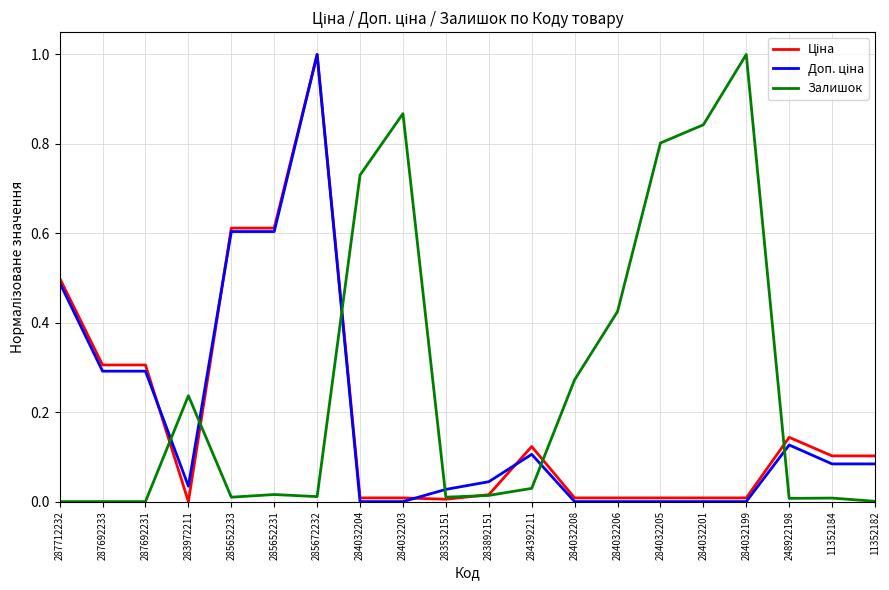

Which series has the largest total across all categories?

Залишок